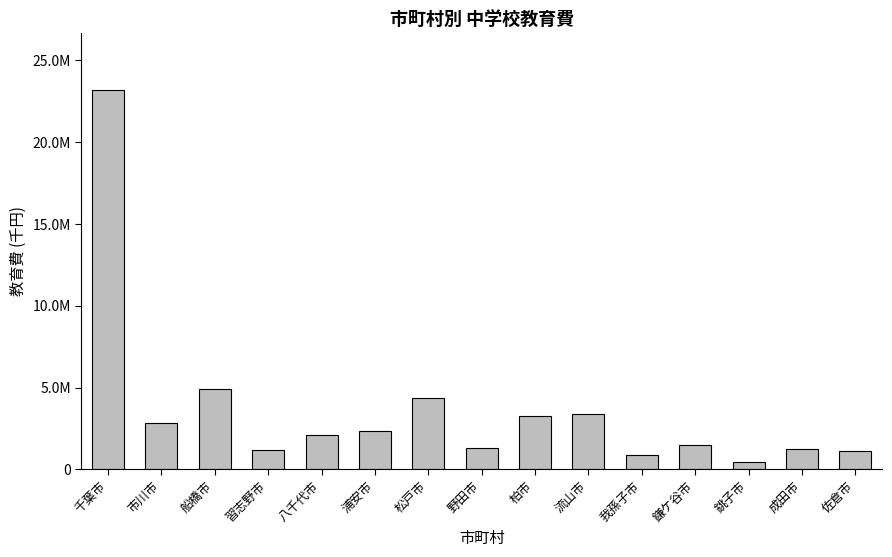

Reading right to left, transcribe all the data shown in this chart.

佐倉市=1126153	成田市=1278352	銚子市=459955	鎌ケ谷市=1467587	我孫子市=907720	流山市=3384119	柏市=3271585	野田市=1327993	松戸市=4339188	浦安市=2341109	八千代市=2085087	習志野市=1180682	船橋市=4932810	市川市=2813783	千葉市=23176300